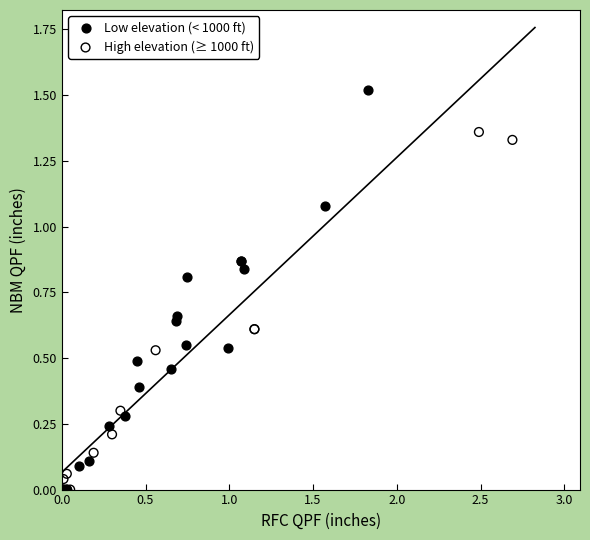

Which series has the largest Y range (max minus min)?

Low elevation (< 1000 ft)